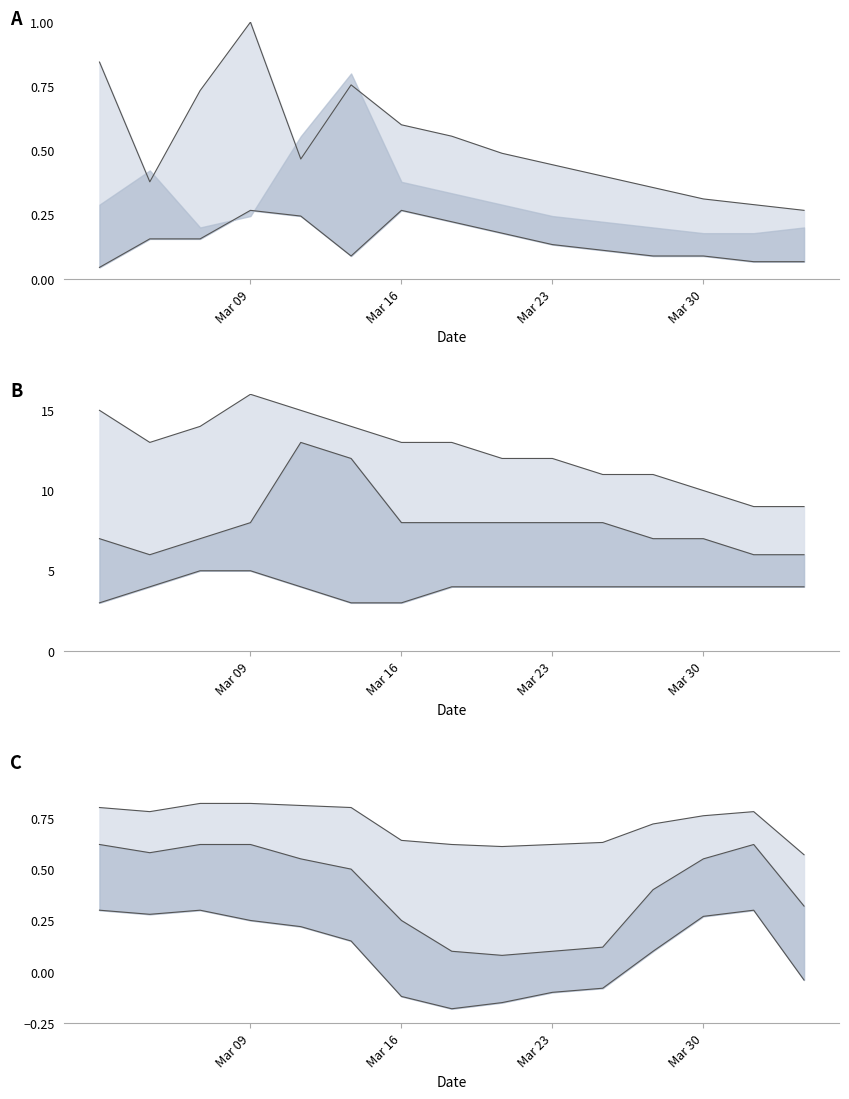

At which label is mid line closest to 0?

8